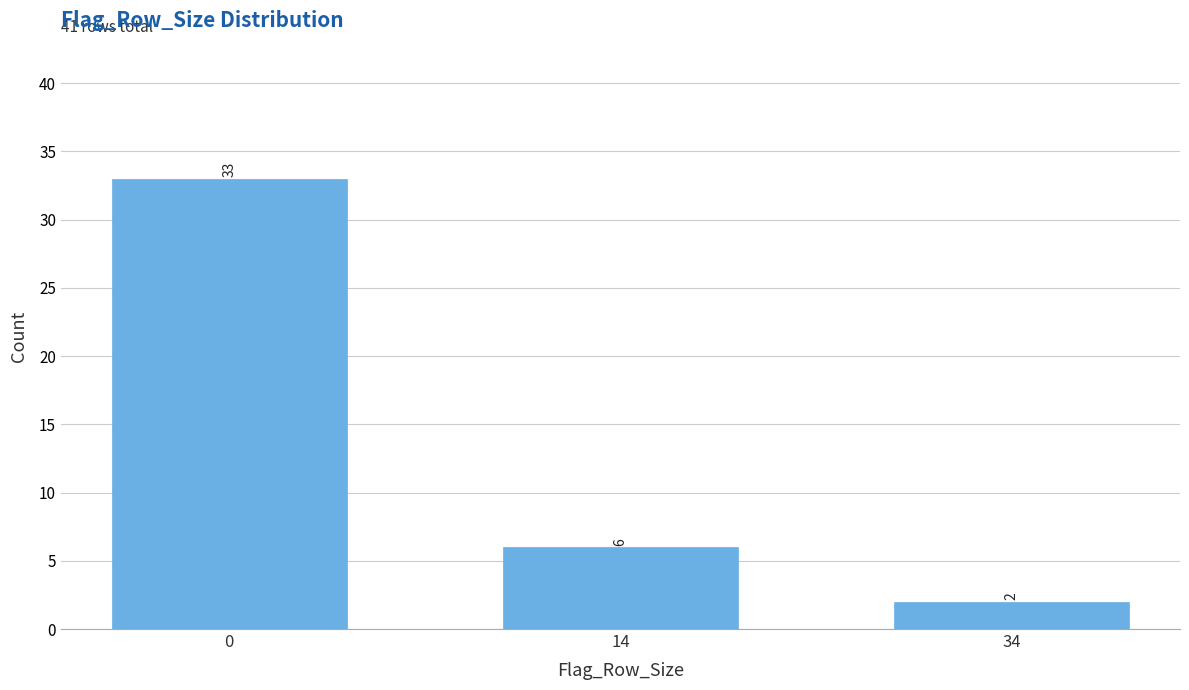

Reading right to left, extract all data points from this chart.

2	6	33